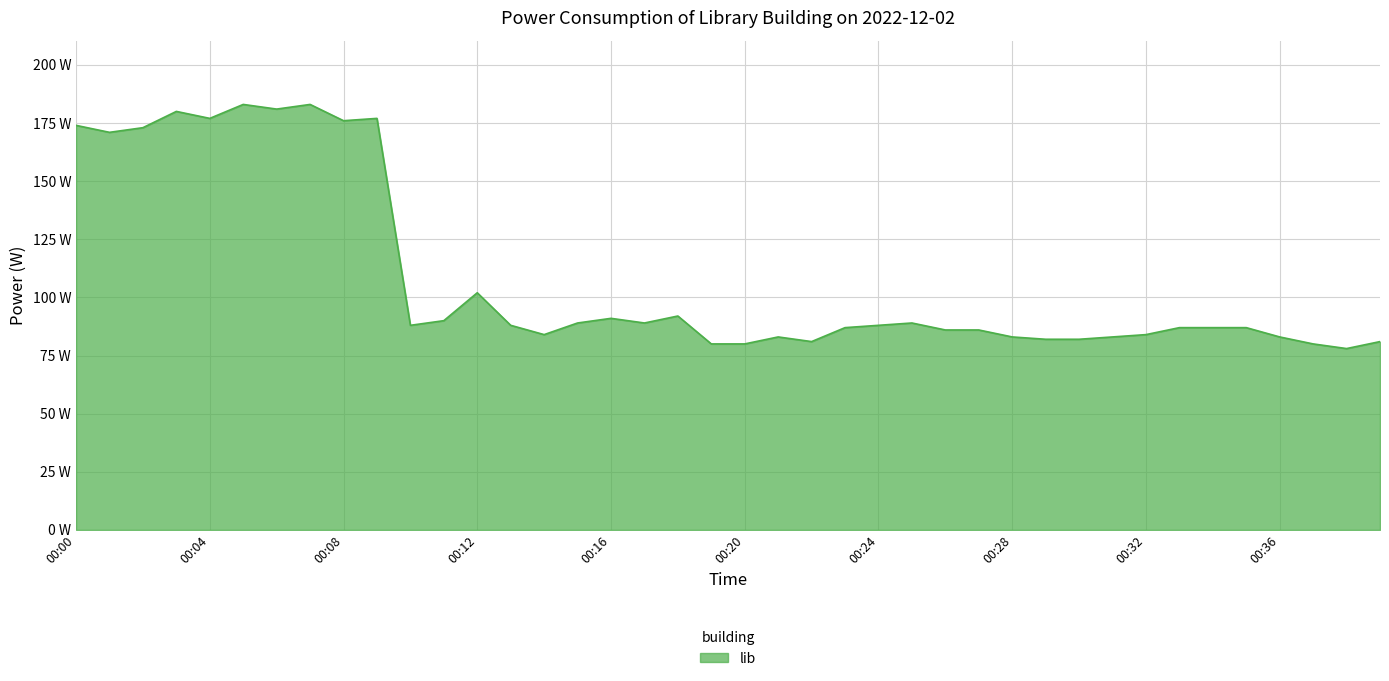

Which label corresponds to the smallest value in the chart?

00:38